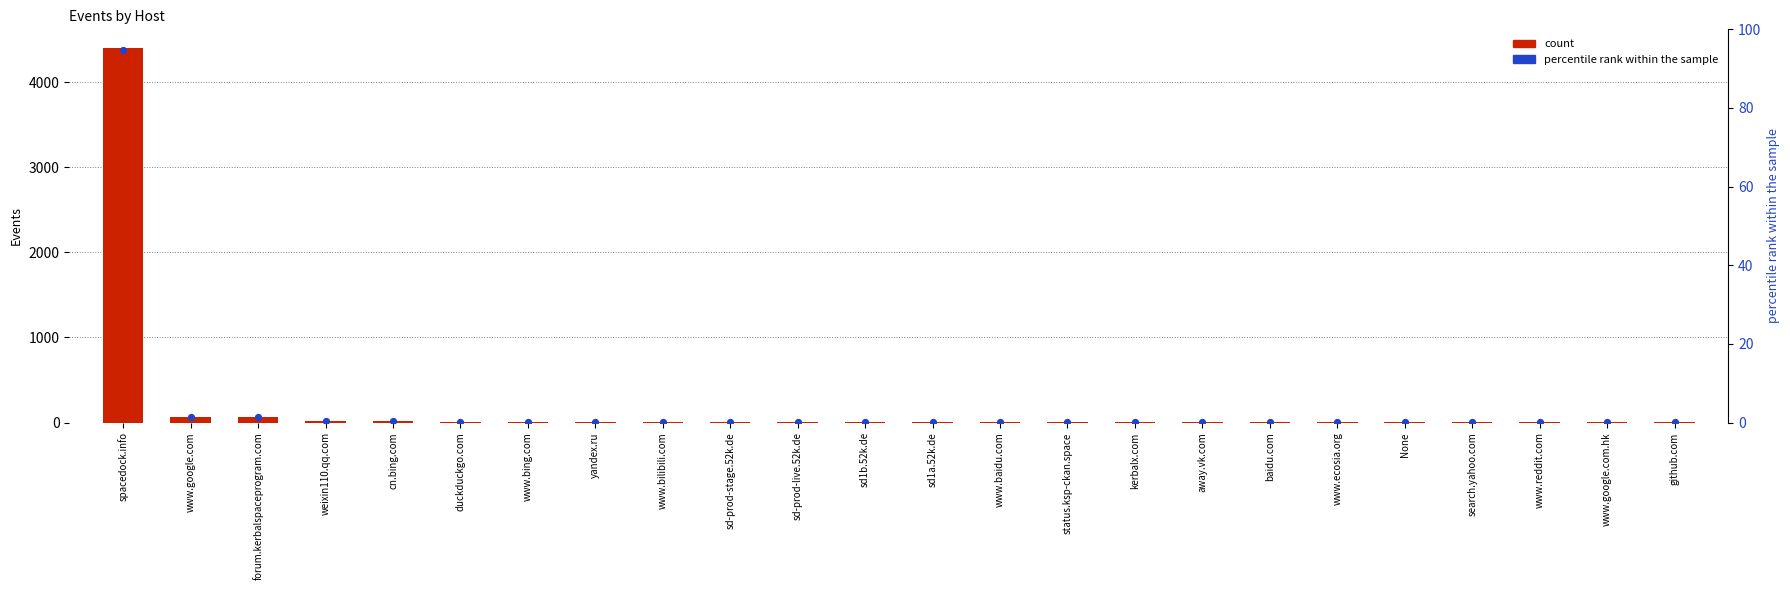

Is the value of percentile rank within the sample at github.com greater than the value of count at cn.bing.com?

No